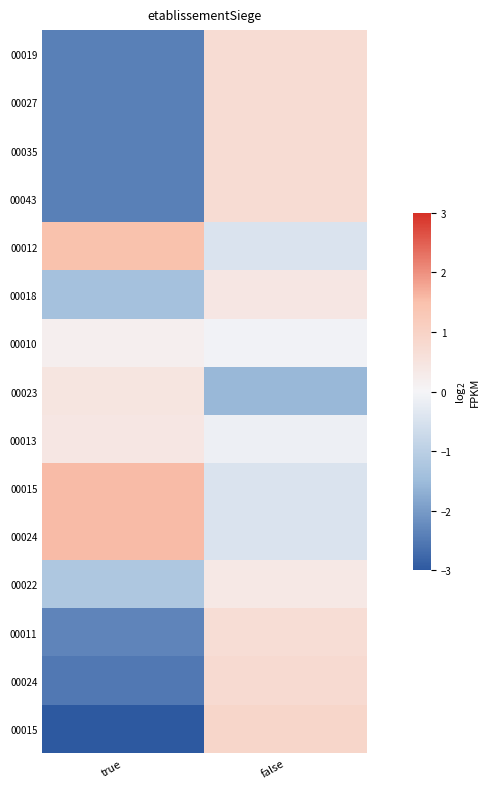

What is the total value across all series at true?

-14.3